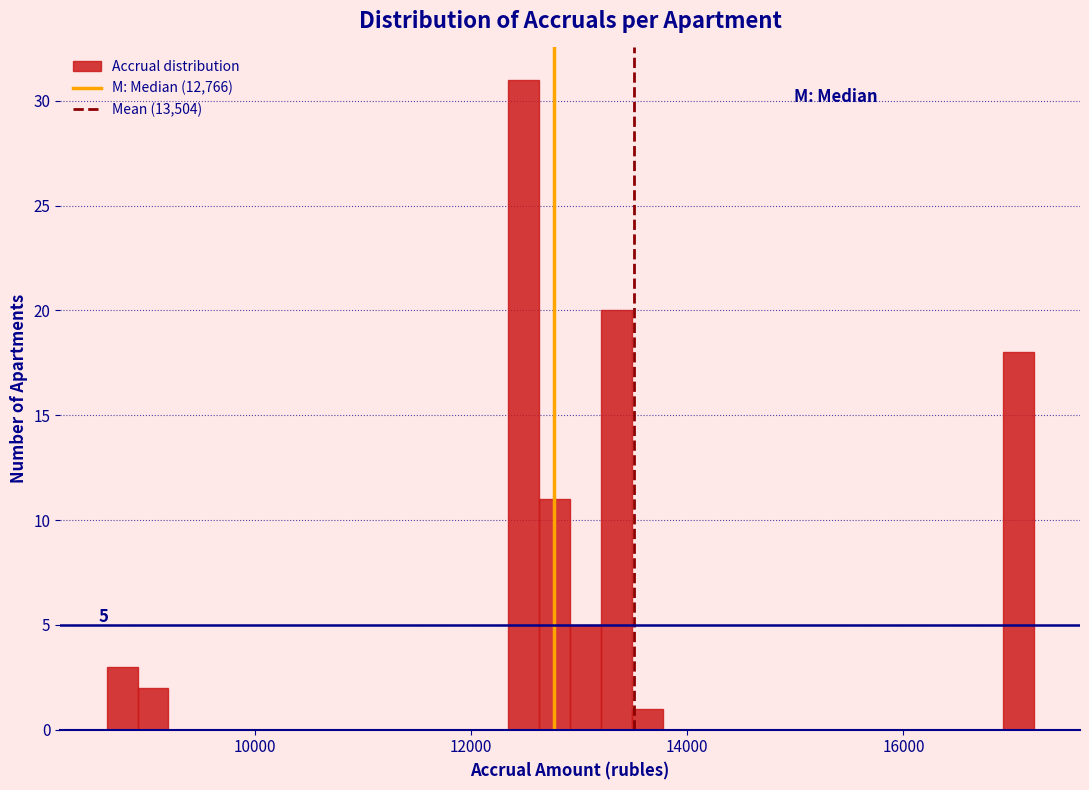

Around what value on the x-axis is the tallest bar? Give the approximate position of its centre, as read against the axis.

12400